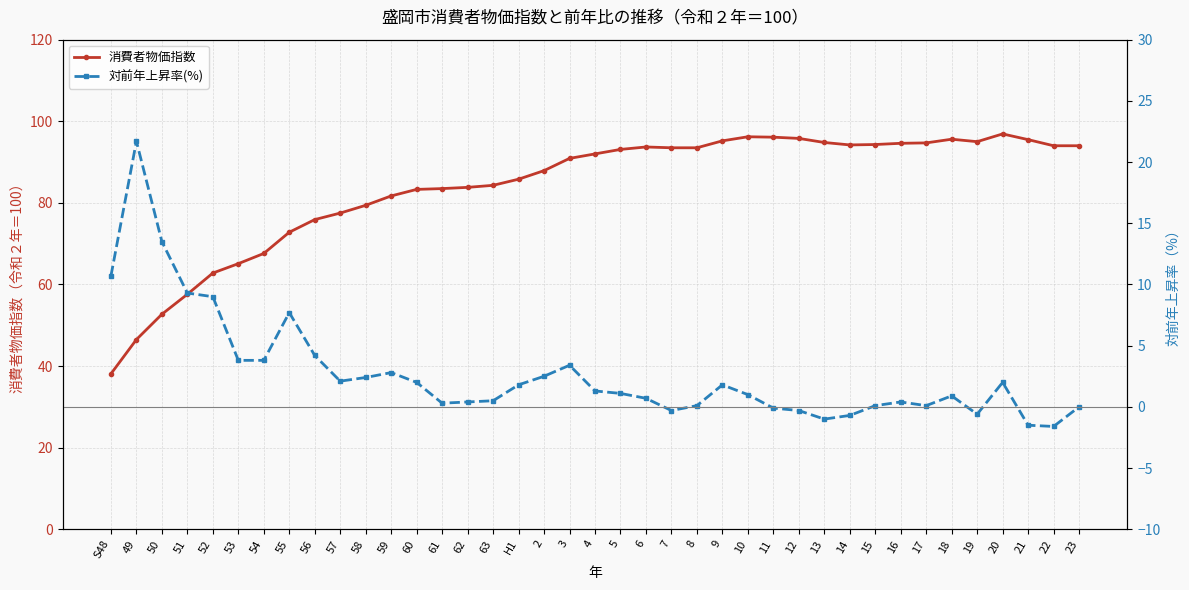

What is the label of the 30th point from the left?

14